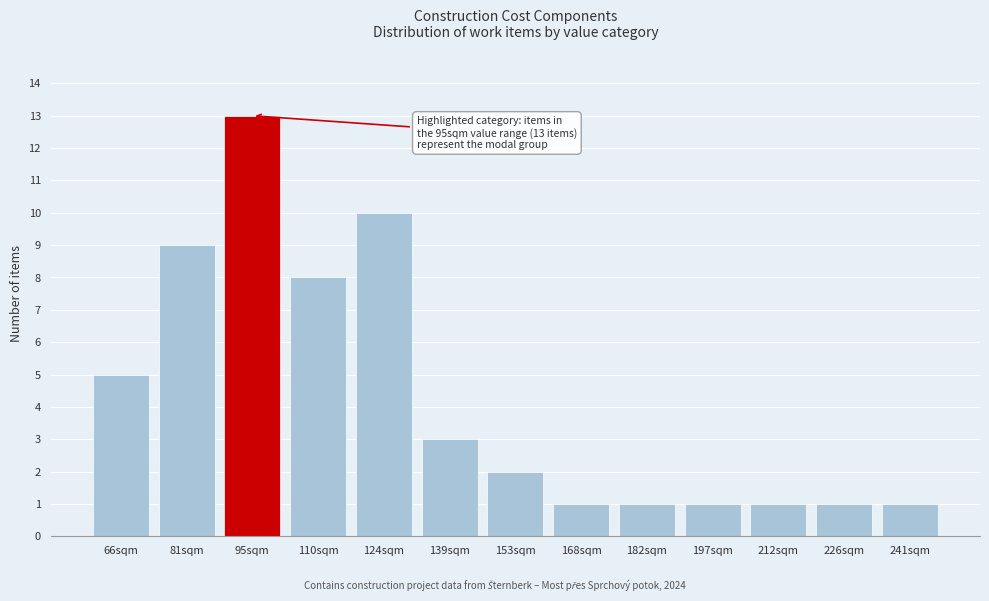

Reading right to left, transcribe all the data shown in this chart.

1	1	1	1	1	1	2	3	10	8	13	9	5